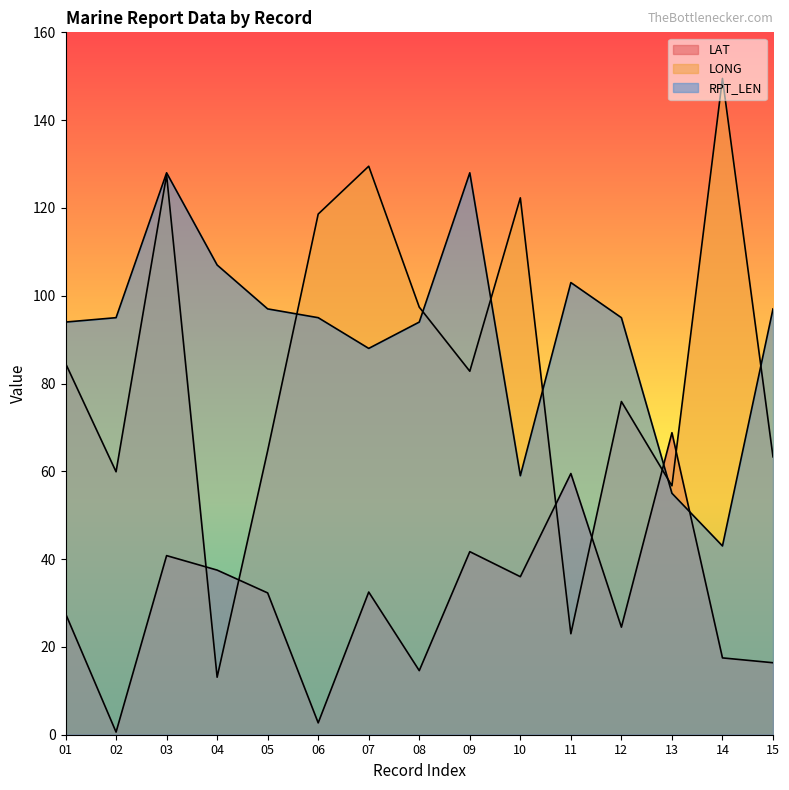

What is the approximate value of RPT_LEN at 15?

97.0